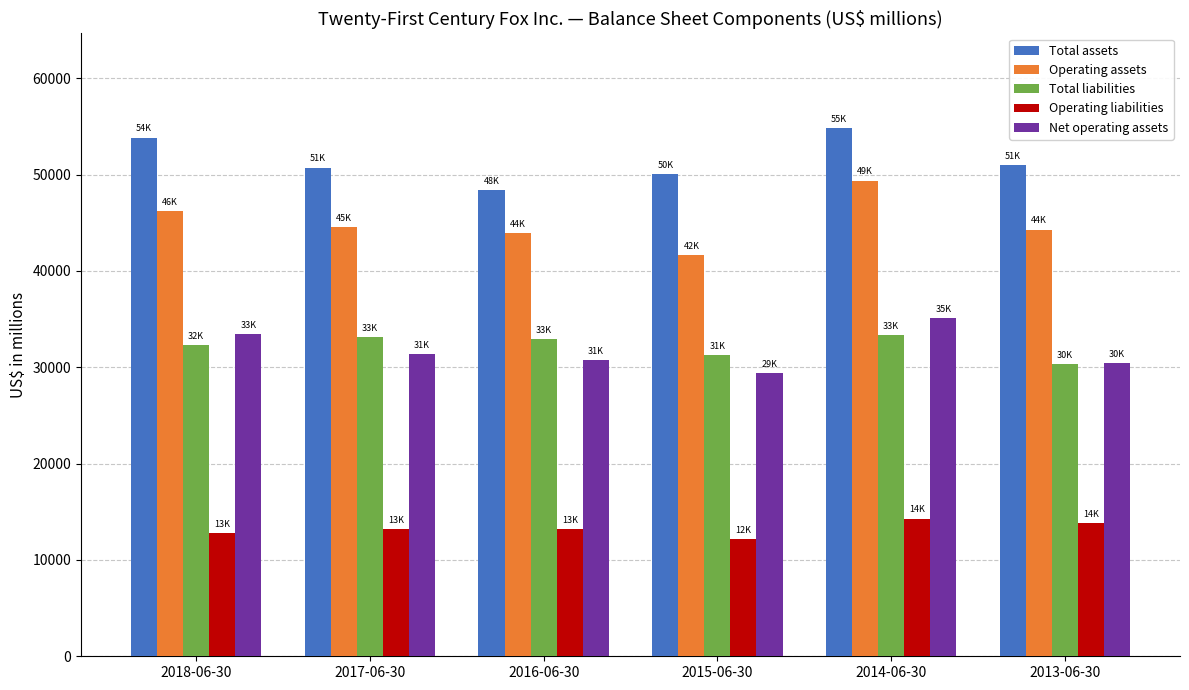

How many distinct data groups are displayed?

5